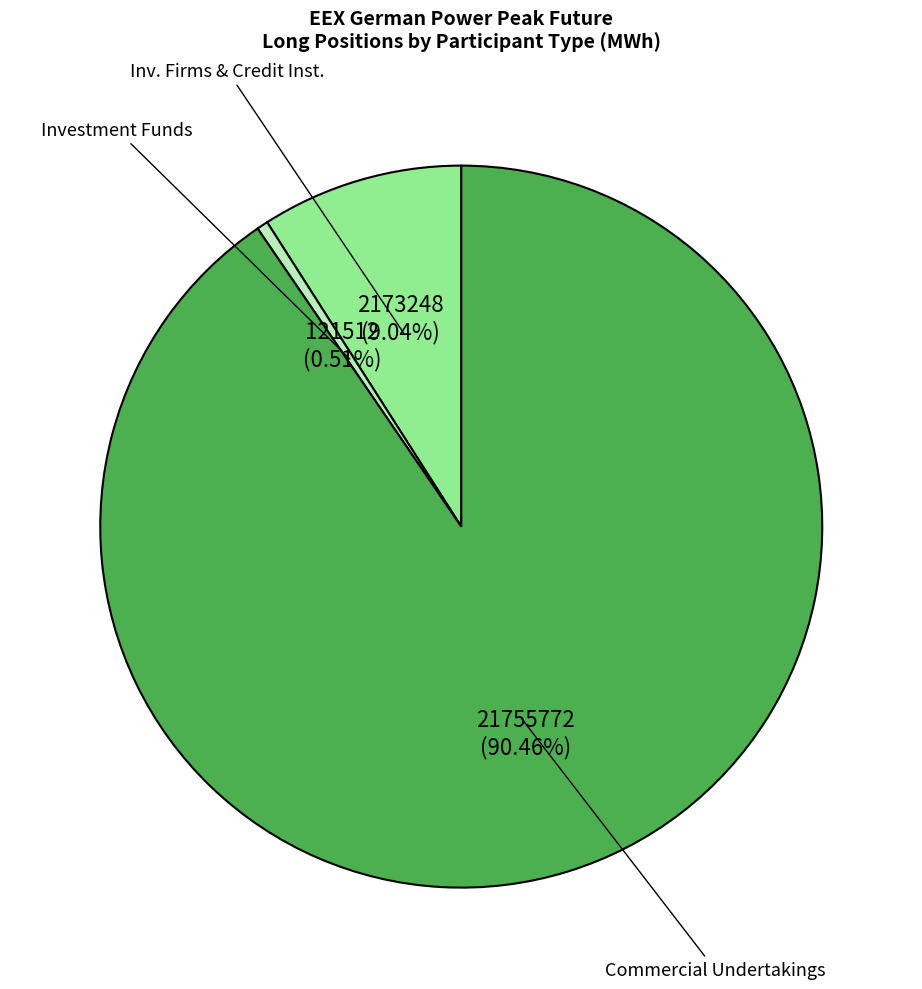

Is there any slice that represents more than half of the pie?

Yes